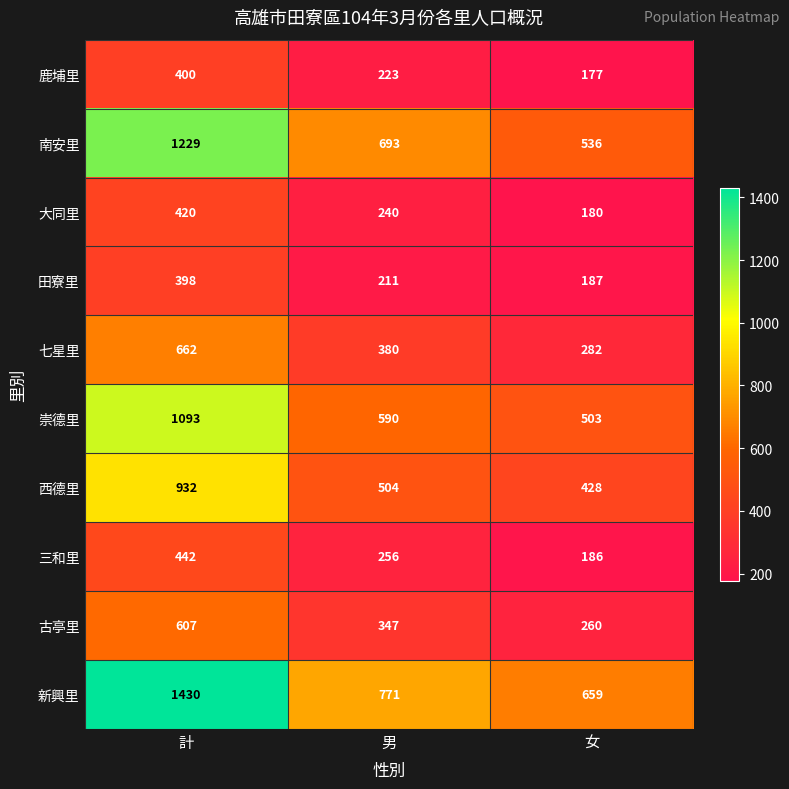

At which category is the sum across all series the highest?

計